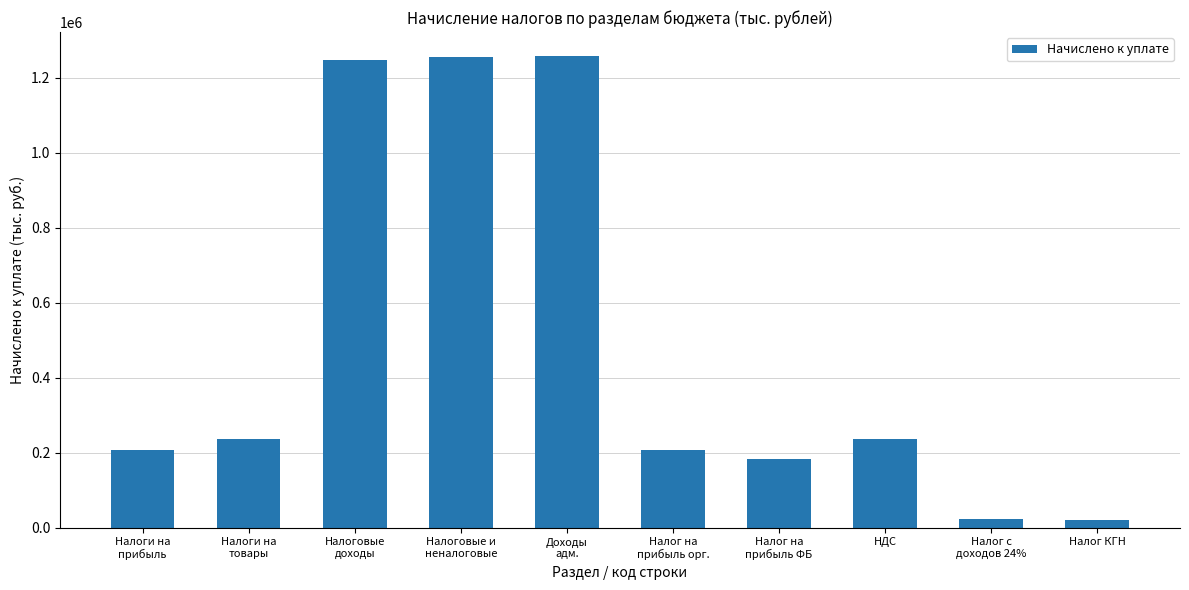

What is the sum of all values?

4876641